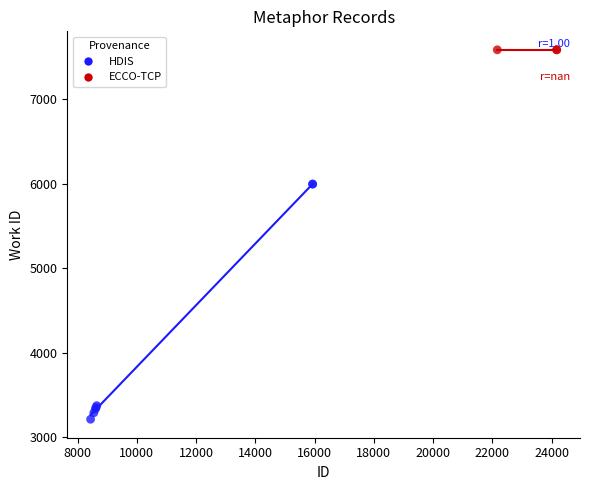

Which series contains the lowest Y value?

HDIS